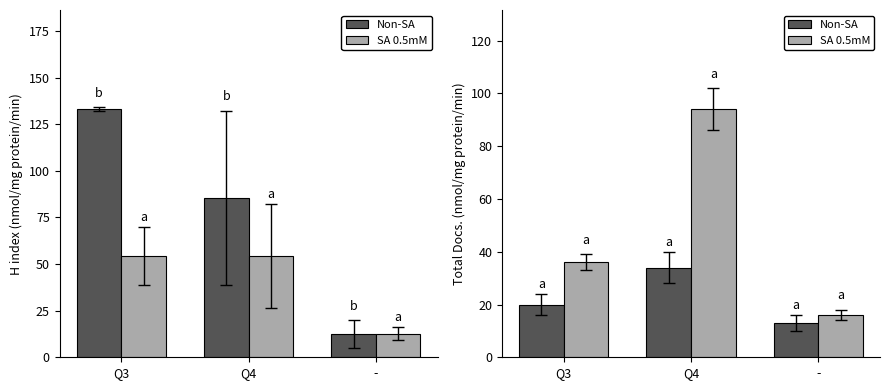

What is the difference between the SA 0.5mM values at - and Q3?

20